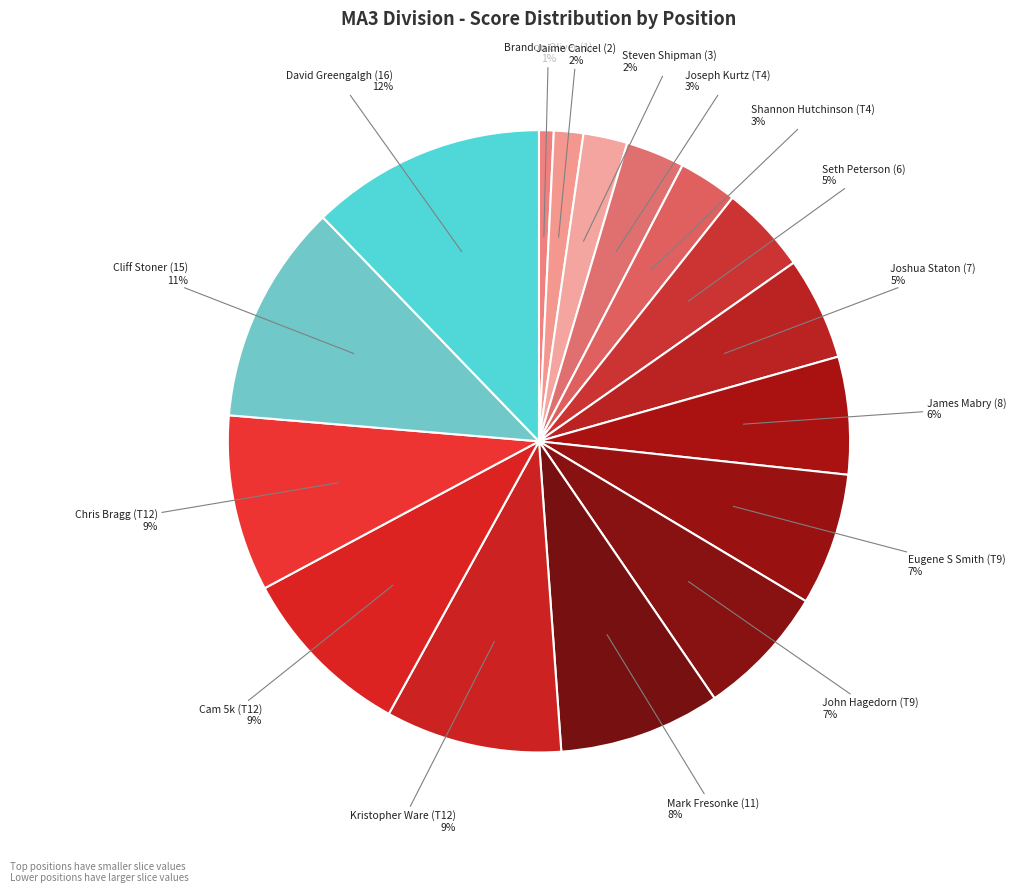

How many slices are in this pie chart?

16